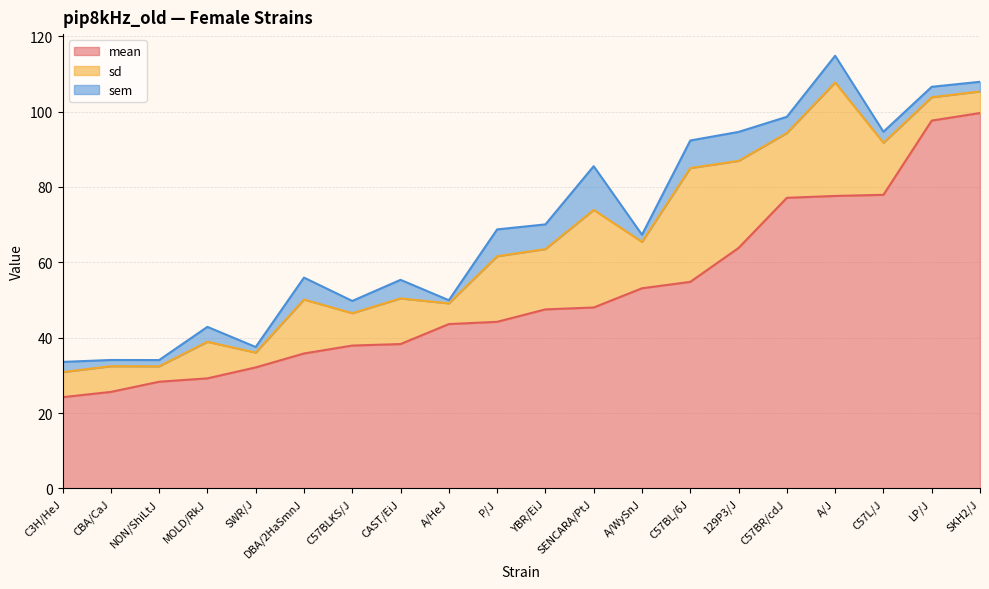

True or false: sem and mean intersect in this chart.

False